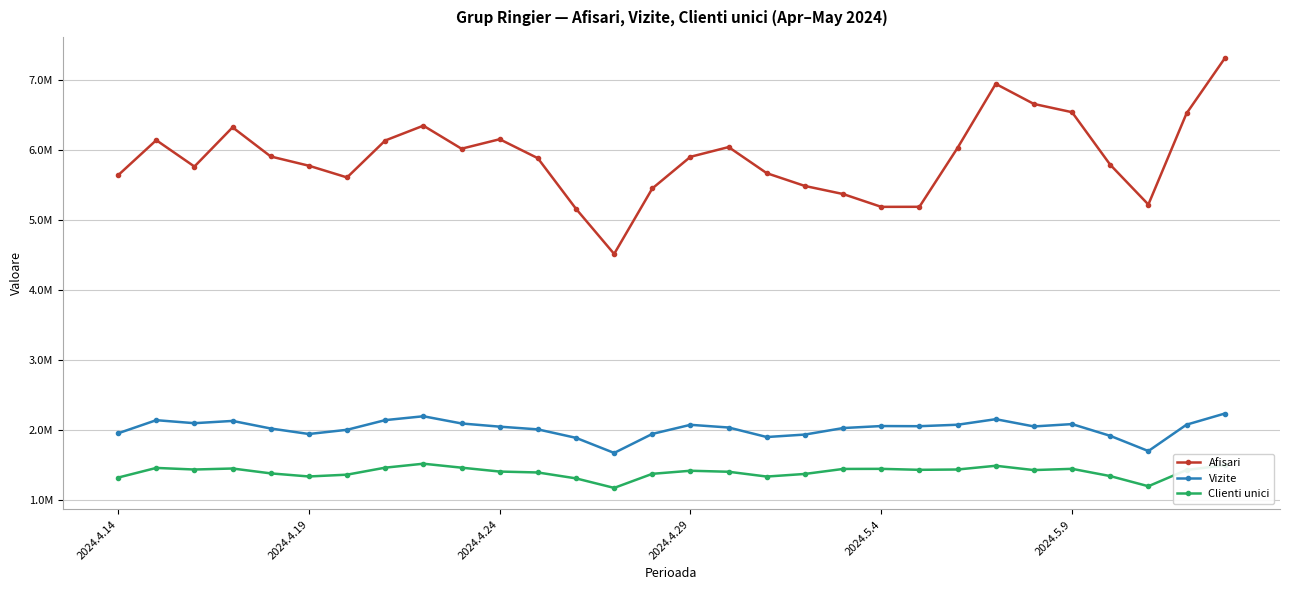

Does the chart have visible grid lines?

Yes